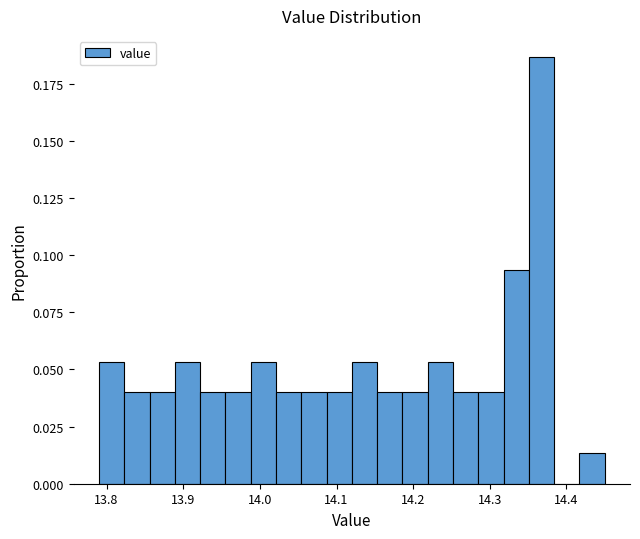

Around what value on the x-axis is the tallest bar? Give the approximate position of its centre, as read against the axis.

14.37